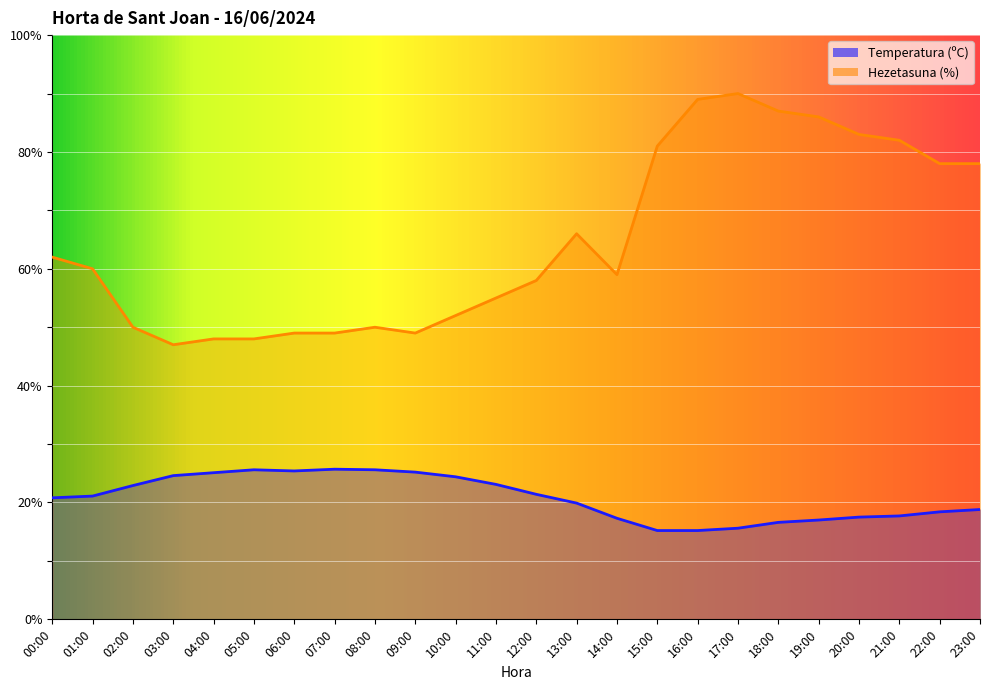

What are all the series names shown in the legend?

Temperatura (ºC), Hezetasuna (%)